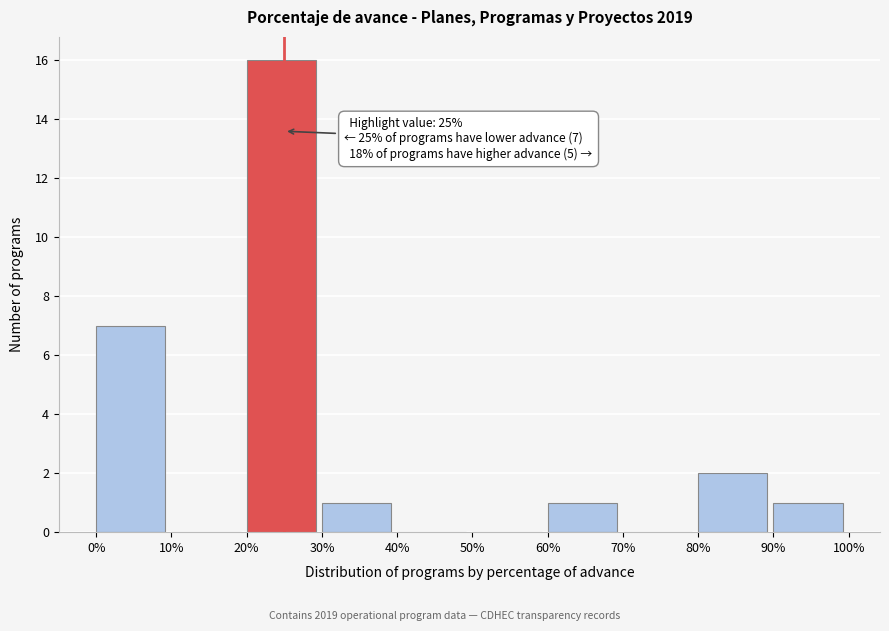

Reading left to right, extract all data points from this chart.

0%=7	10%=0	20%=16	30%=1	40%=0	50%=0	60%=1	70%=0	80%=2	90%=1